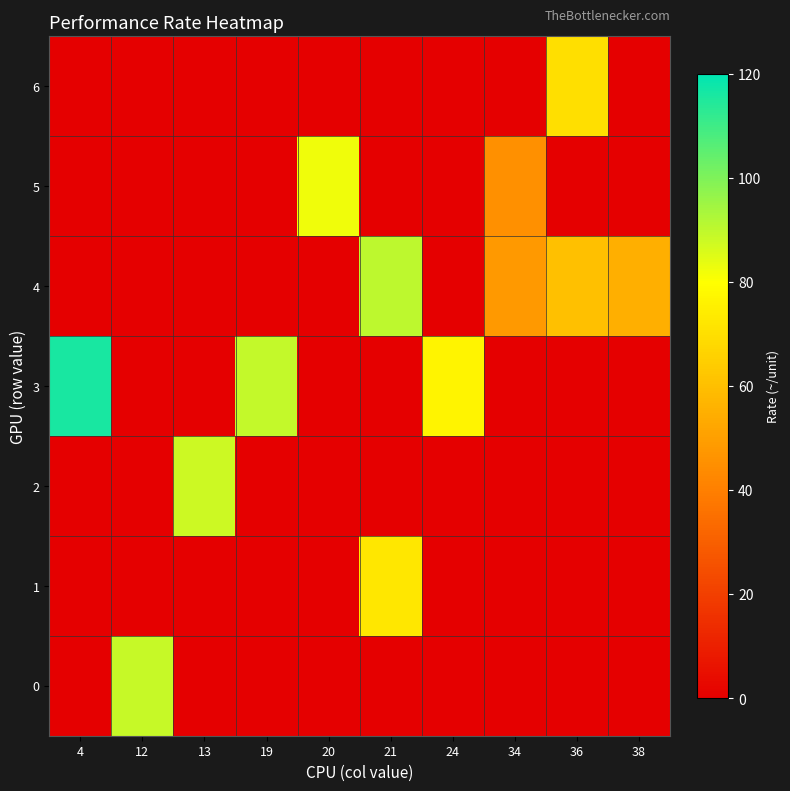

What is the total value across all series at 38?

55.0